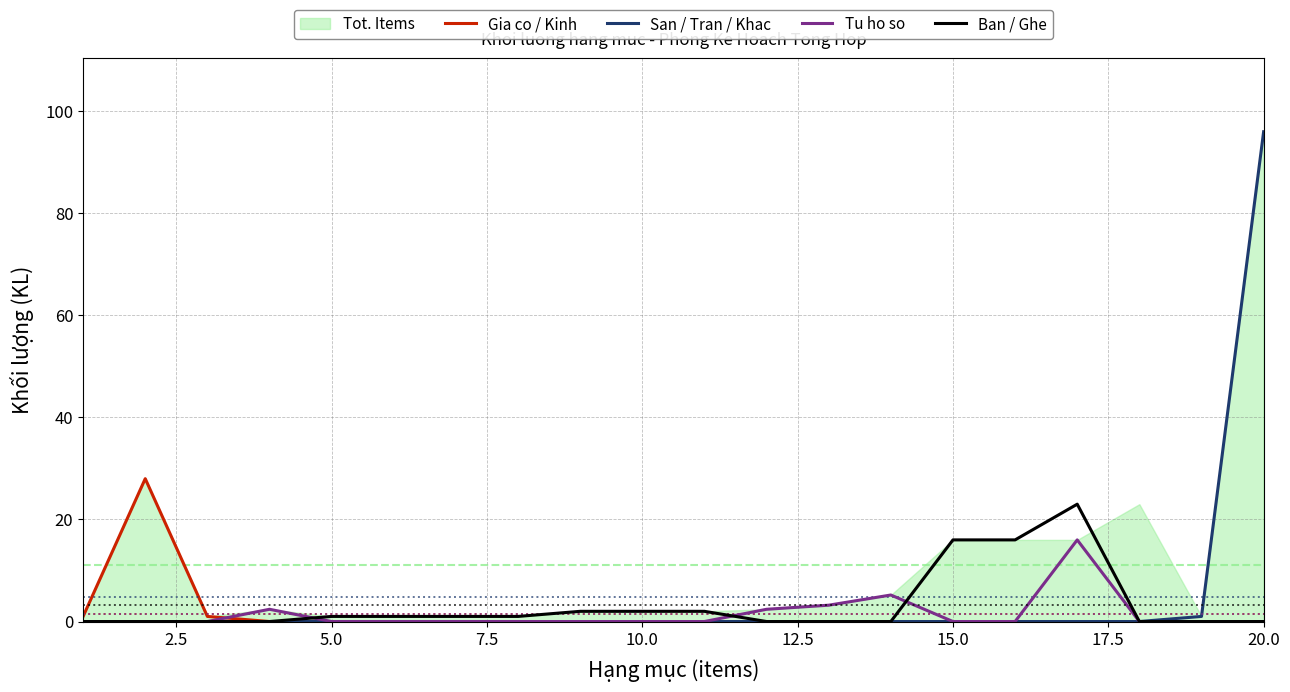

True or false: Gia co / Kinh and Ban / Ghe cross at least once.

False